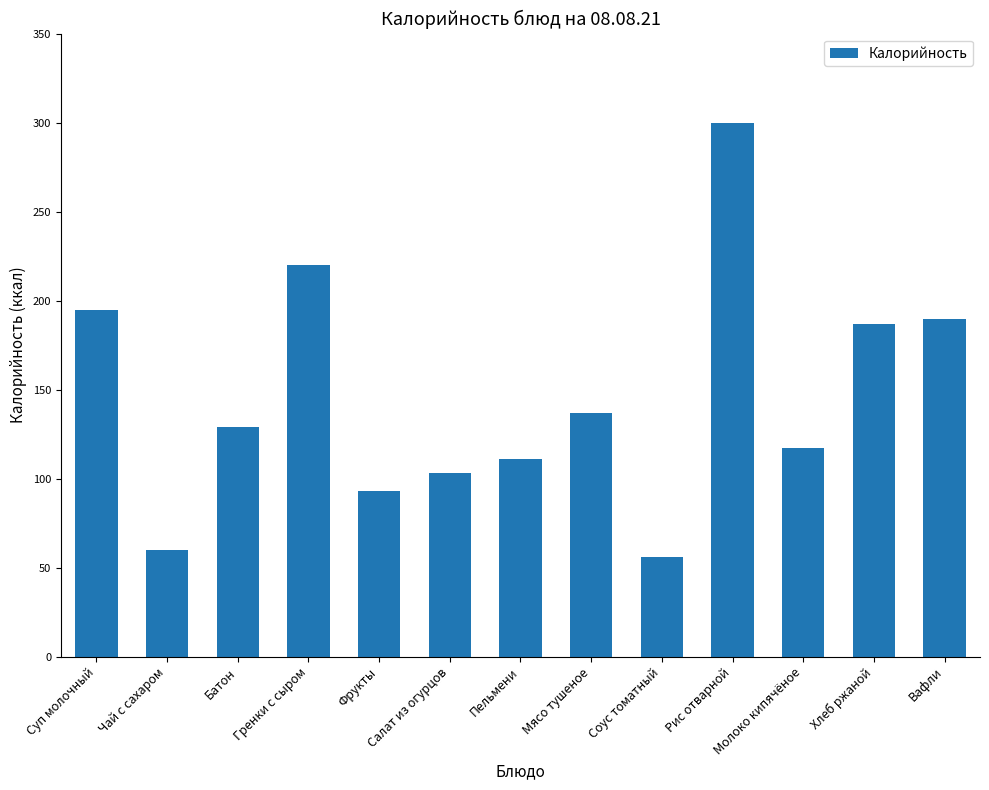

Which label corresponds to the smallest value in the chart?

Соус томатный